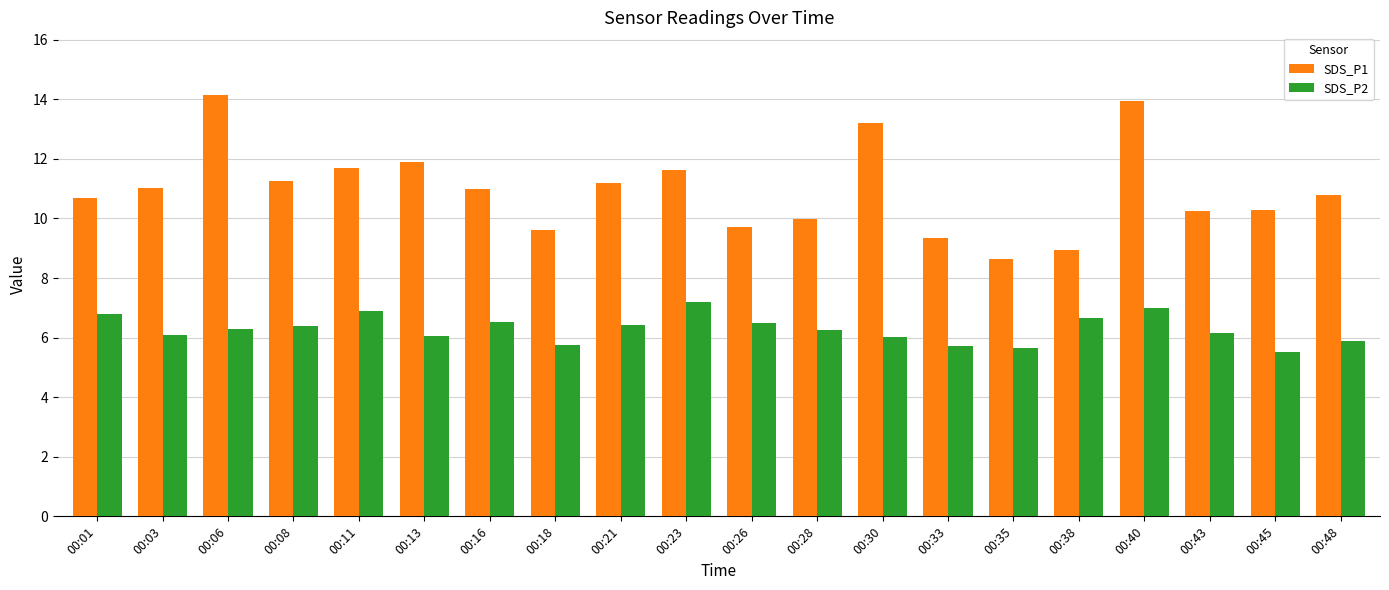

What is the difference between the SDS_P2 values at 00:13 and 00:33?

0.3